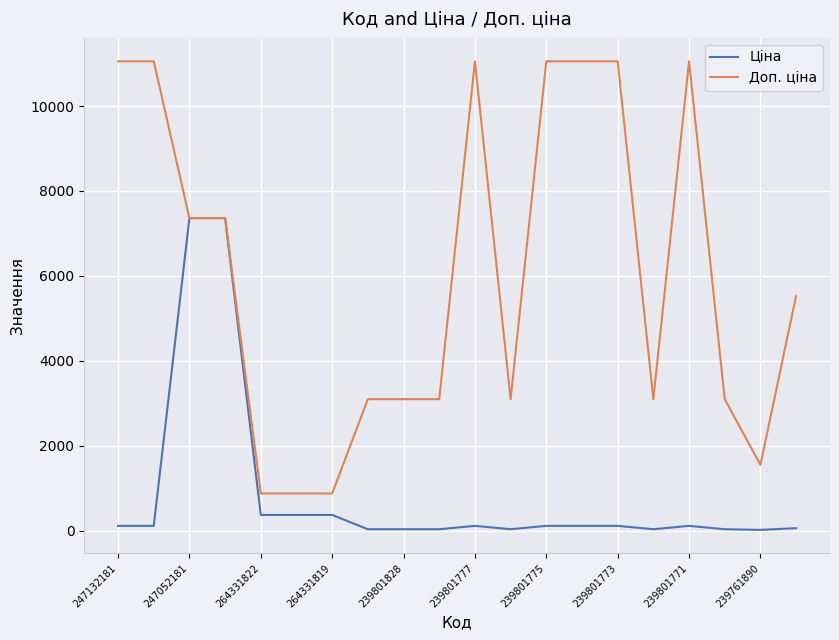

How many values in the Ціна series are below 110?

8